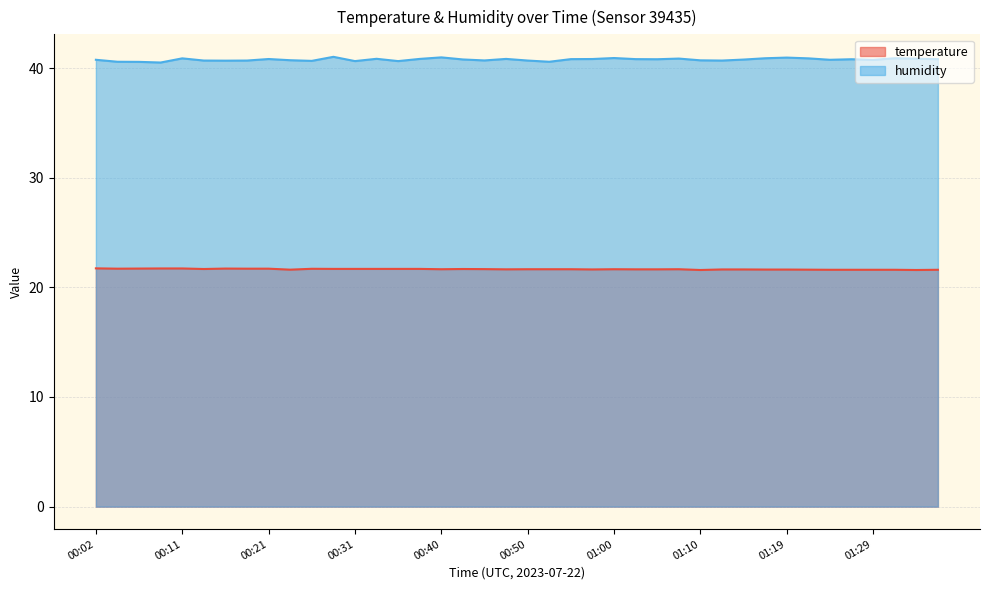

How many temperature values are between 21 and 22?

40